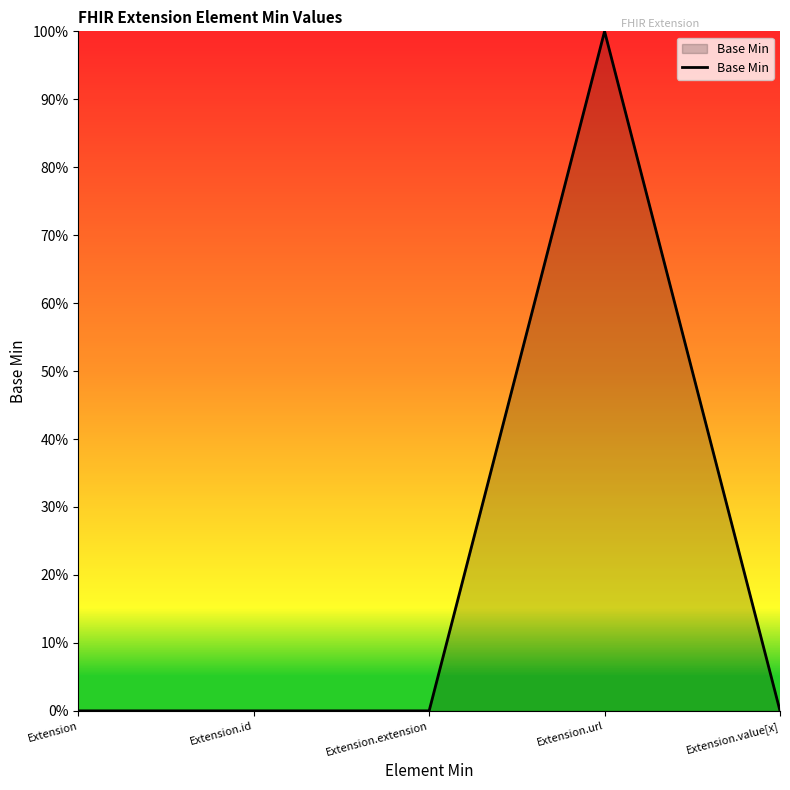

List the labels in order of value, largest first.

Extension.url, Extension, Extension.id, Extension.extension, Extension.value[x]